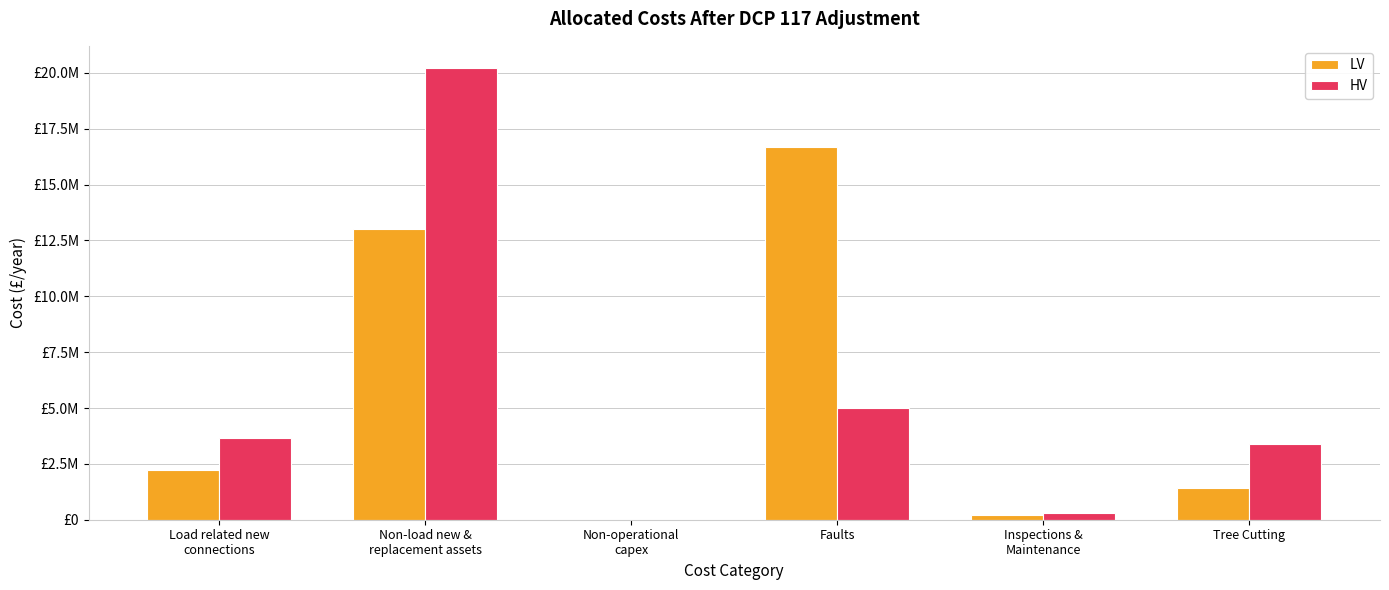

Reading right to left, transcribe all the data shown in this chart.

LV: Tree Cutting=1400000.0	Inspections &
Maintenance=200000.0	Faults=16700000.0	Non-operational
capex=0.0	Non-load new &
replacement assets=13000000.0	Load related new
connections=2206081.5
HV: Tree Cutting=3400000.0	Inspections &
Maintenance=300000.0	Faults=5000000.0	Non-operational
capex=0.0	Non-load new &
replacement assets=20200000.0	Load related new
connections=3641489.9